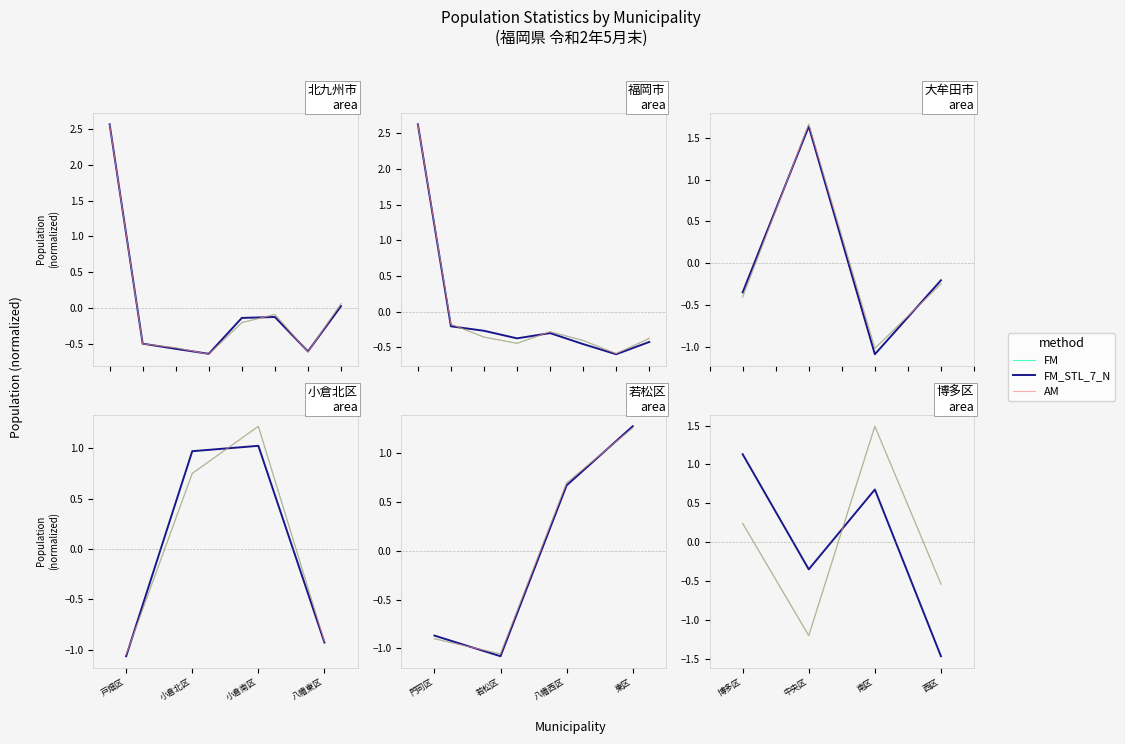

At which category is the sum across all series the highest?

南区